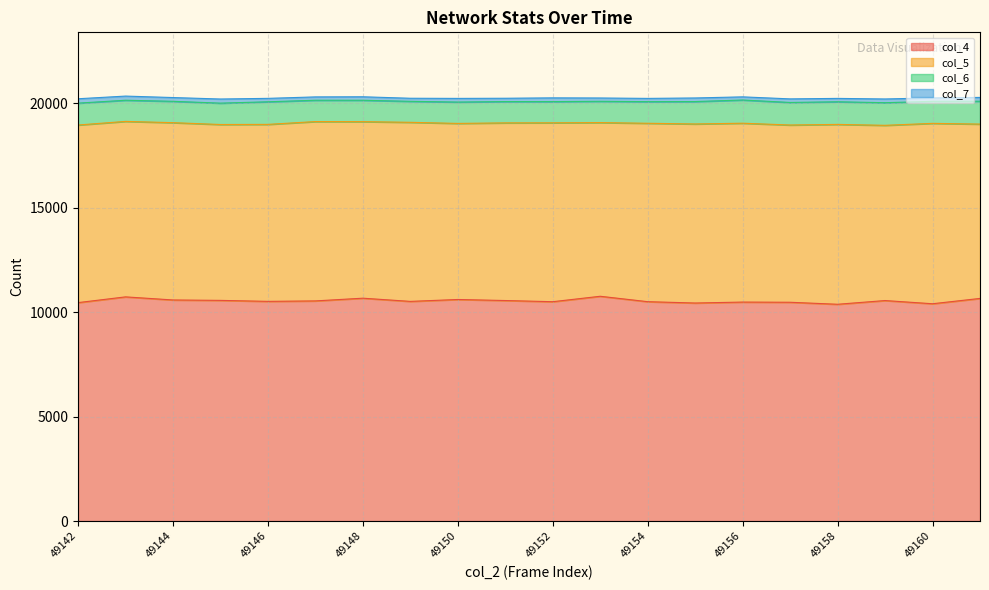

What is the value of the col_7 point at the 11th from the left?

179